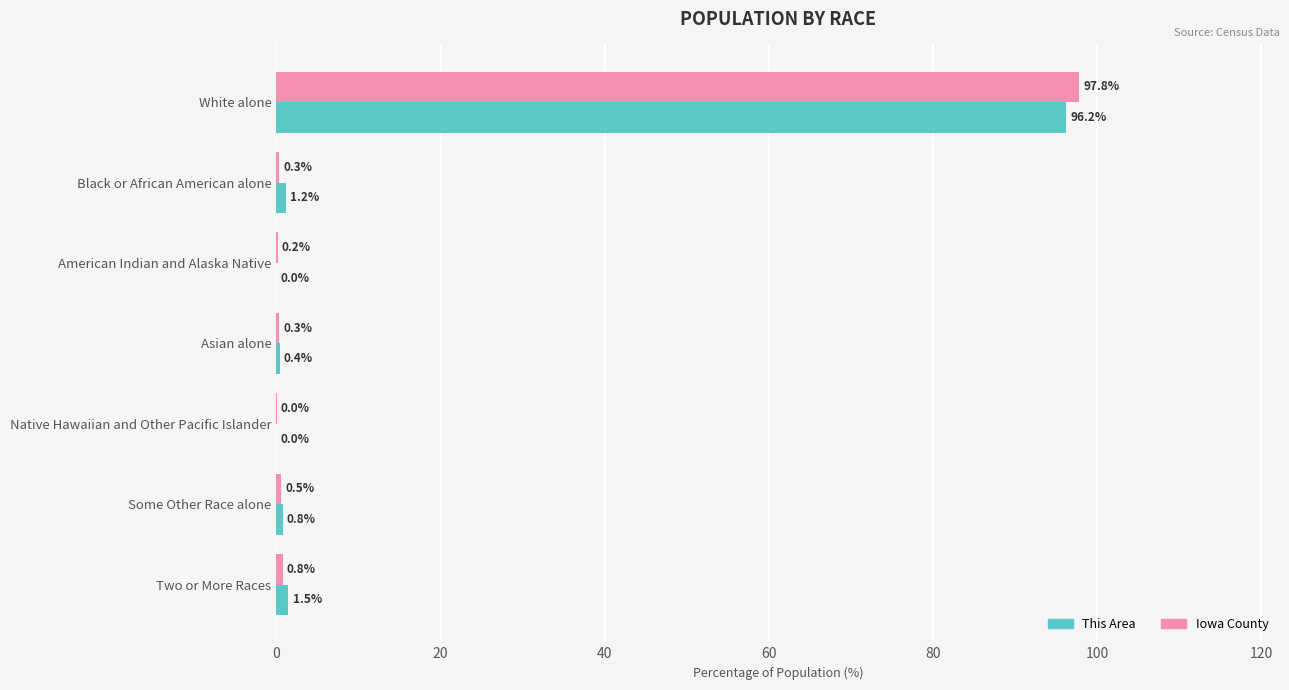

Where is Iowa County nearest to the value 48?

Two or More Races